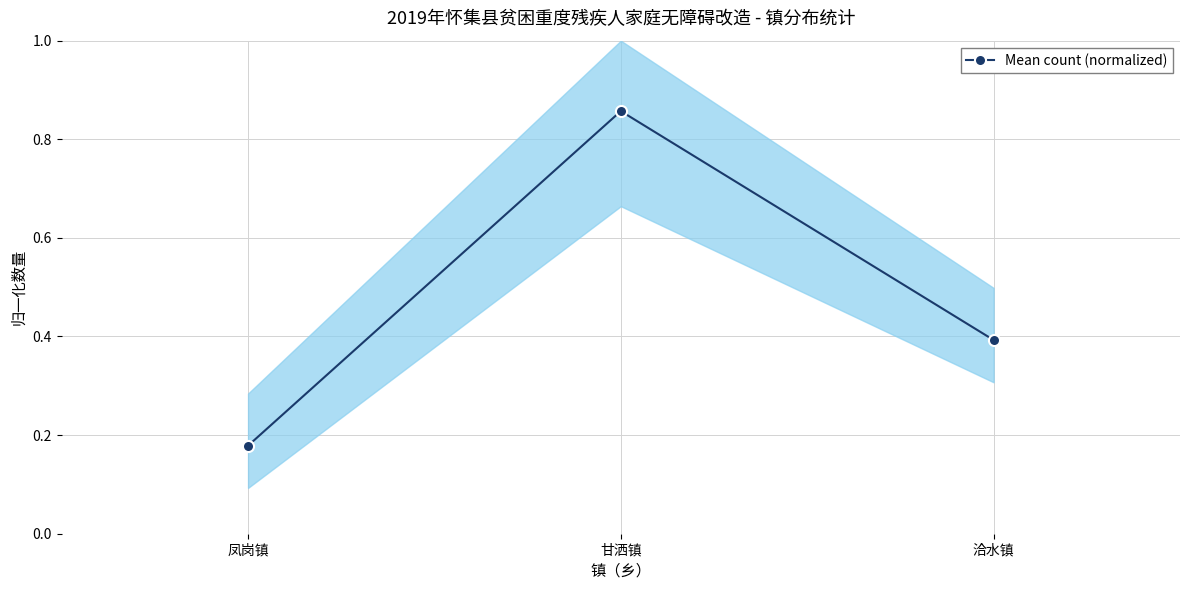

What position from the right is 凤岗镇?

3